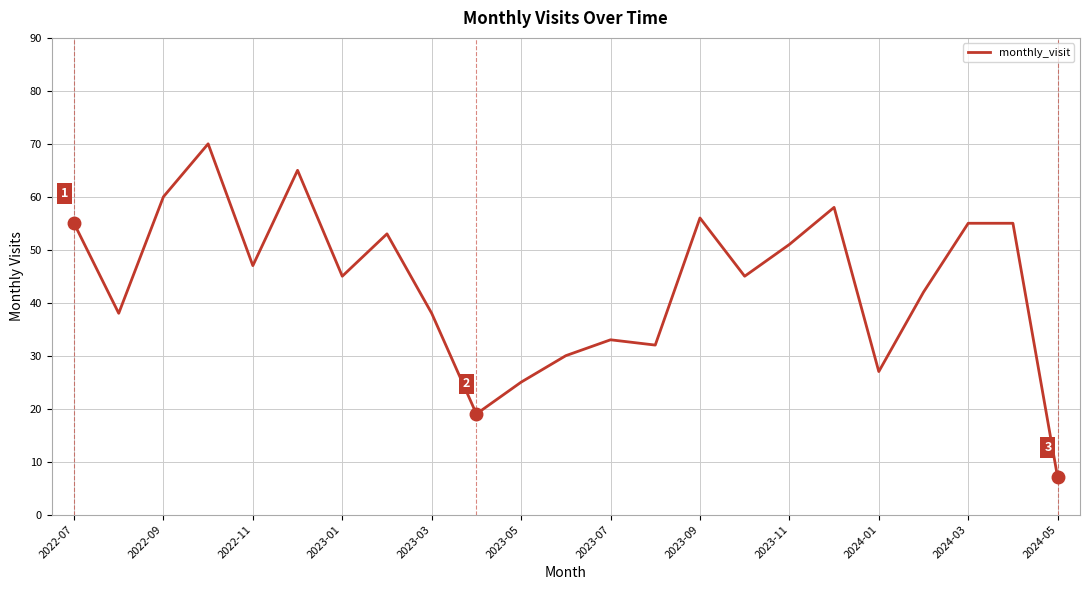

What is the sum of all values?

1006